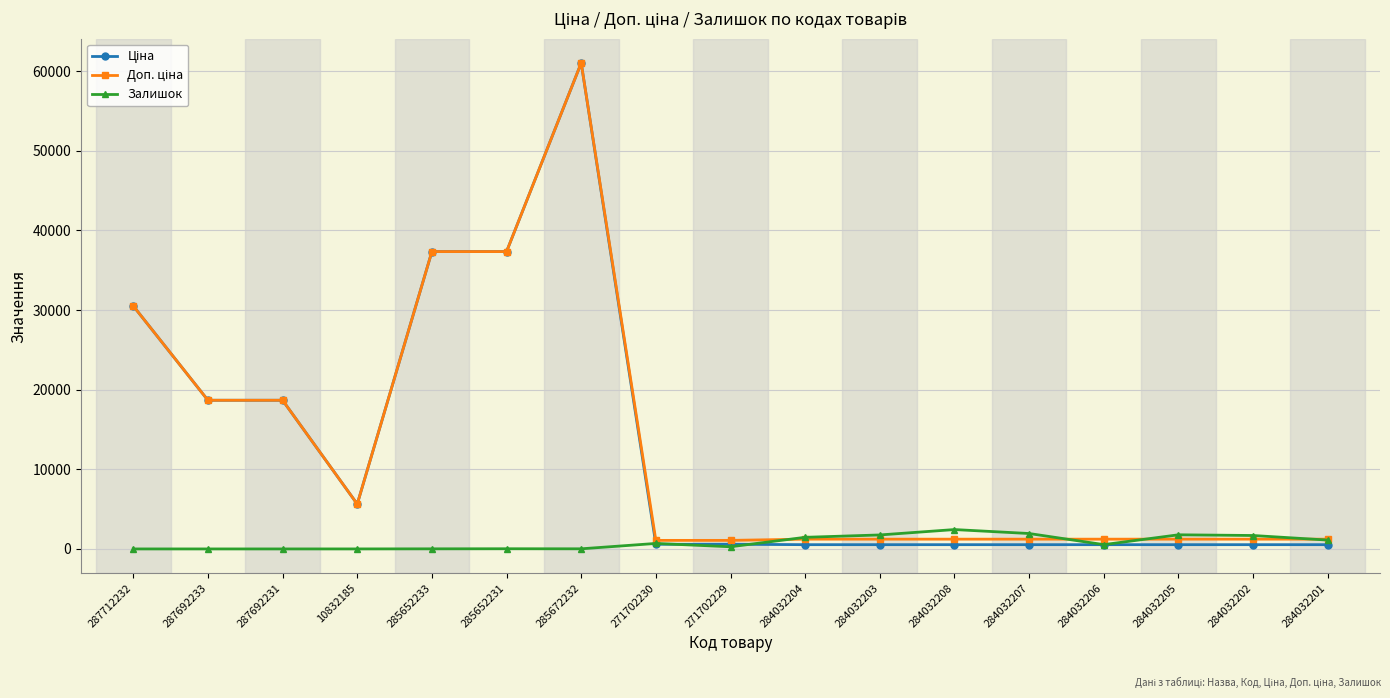

True or false: Залишок has a value of 541.0 at 284032206.

True